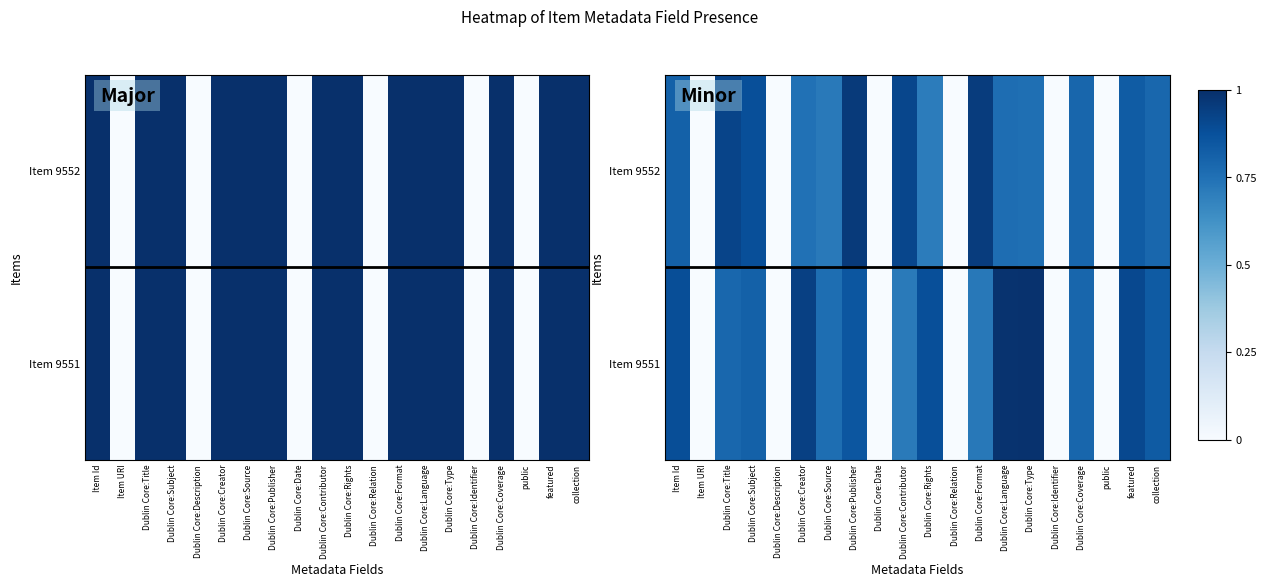

Rank the series by their average value, from highest to lowest.

Item 9551, Item 9552